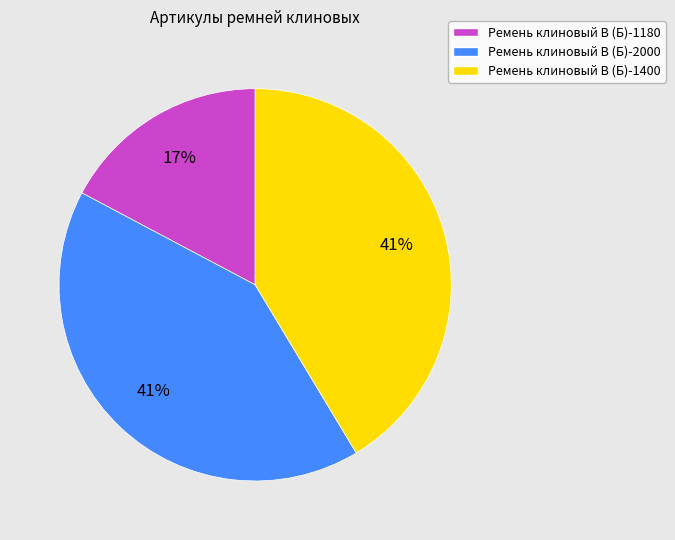

What is the smallest slice in the pie chart?

Ремень клиновый В (Б)-1180